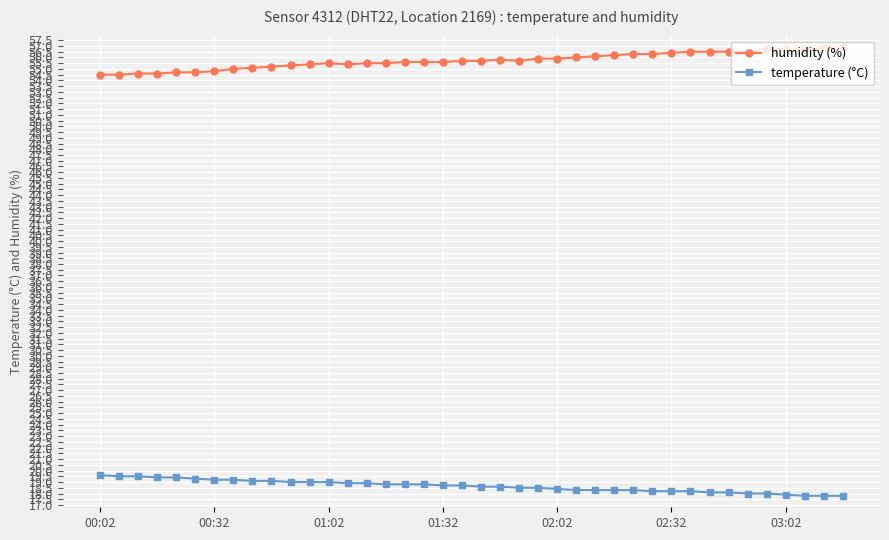

True or false: temperature (°C) and humidity (%) intersect in this chart.

False